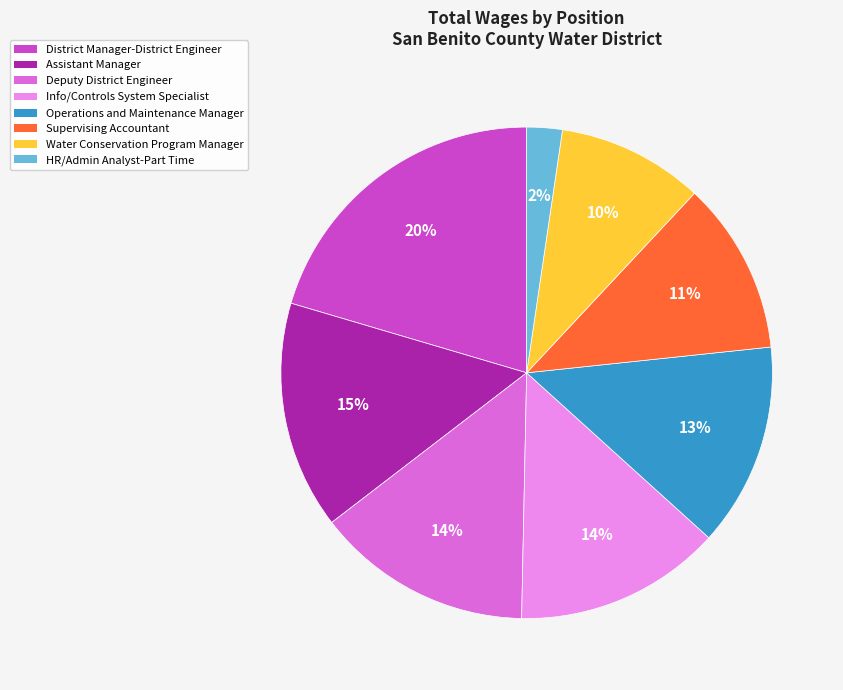

How many slices are in this pie chart?

8